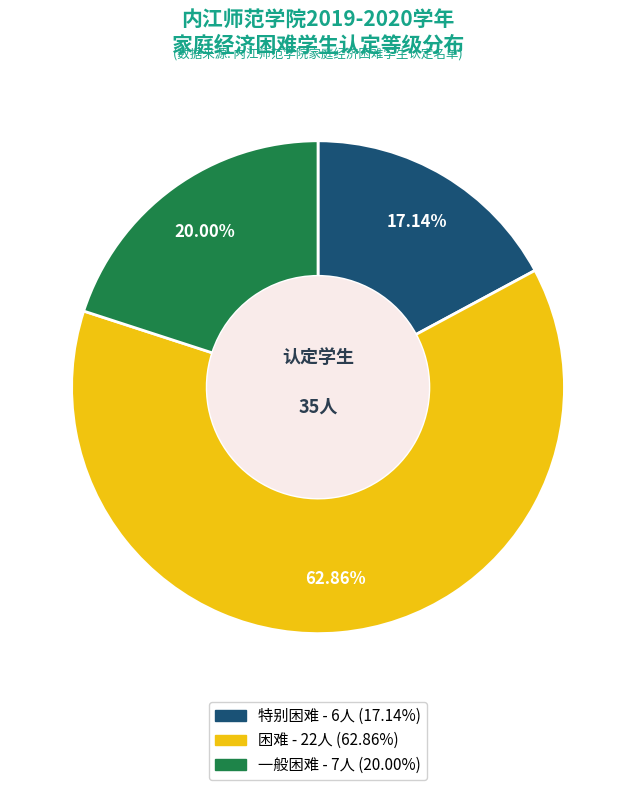

What is the ratio of the value at 特别困难 to the value at 困难?

0.3